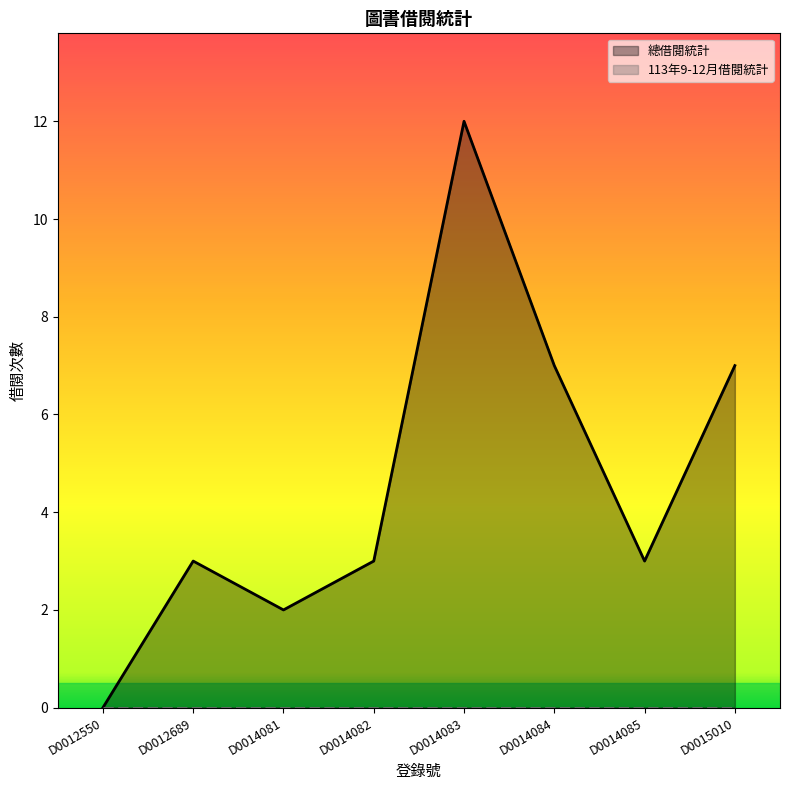

Which label corresponds to the smallest value in the chart?

D0012550